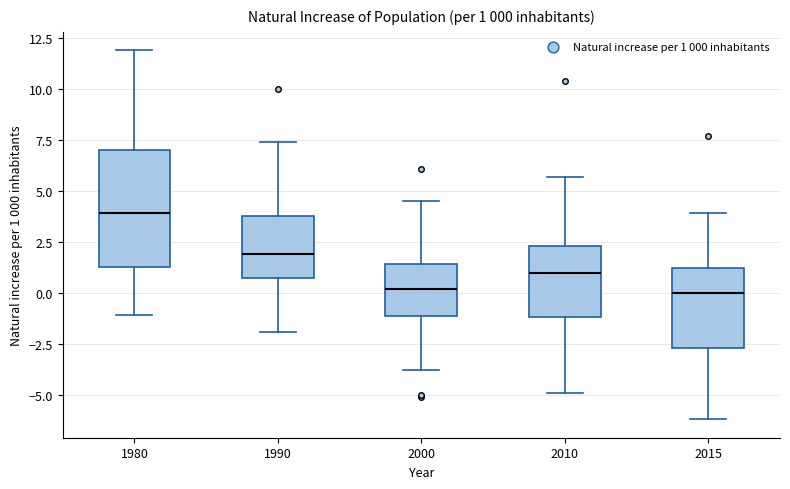

Which box is the tallest, from its lower edge to its upper edge?

1980